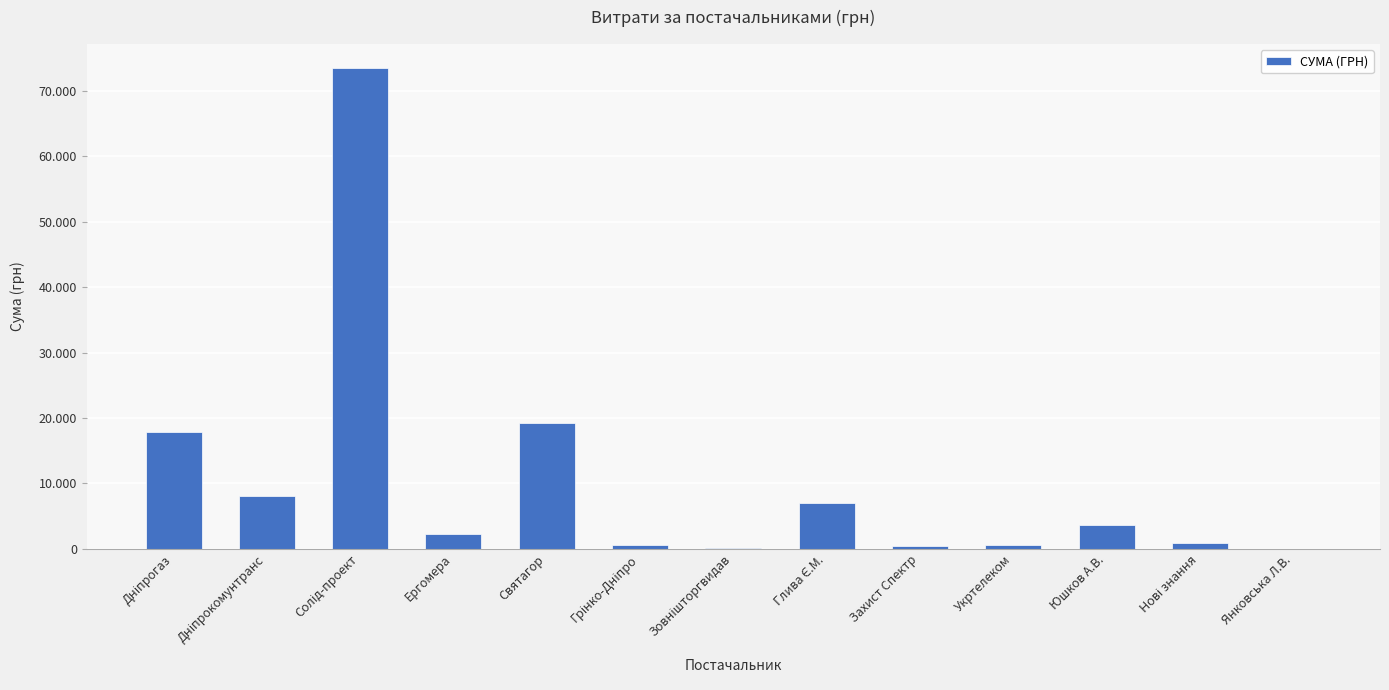

Rank the categories by value from lowest to highest.

Янковська Л.В., Зовнішторгвидав, Захист Спектр, Грінко-Дніпро, Укртелеком, Нові знання, Ергомера, Юшков А.В., Глива Є.М., Дніпрокомунтранс, Дніпрогаз, Святагор, Солід-проект